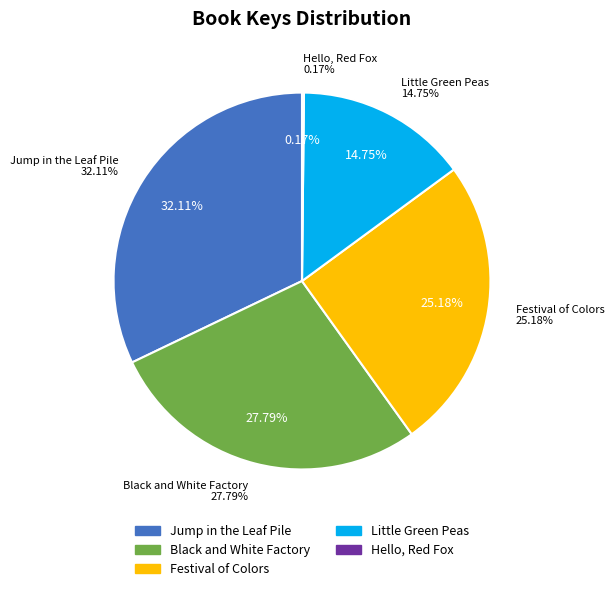

Rank the categories by value from highest to lowest.

Jump in the Leaf Pile, Black and White Factory, Festival of Colors, Little Green Peas, Hello, Red Fox